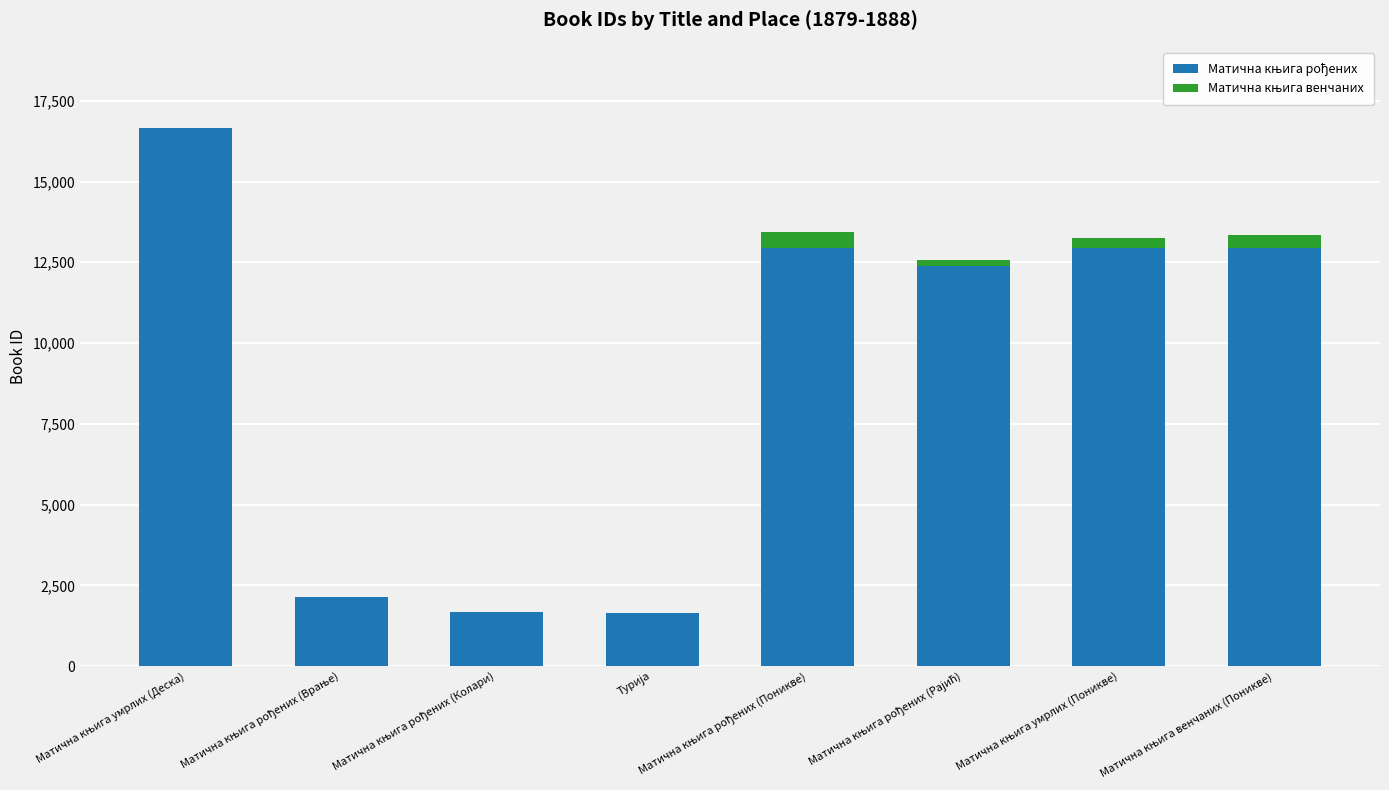

Are the bars horizontal?

No